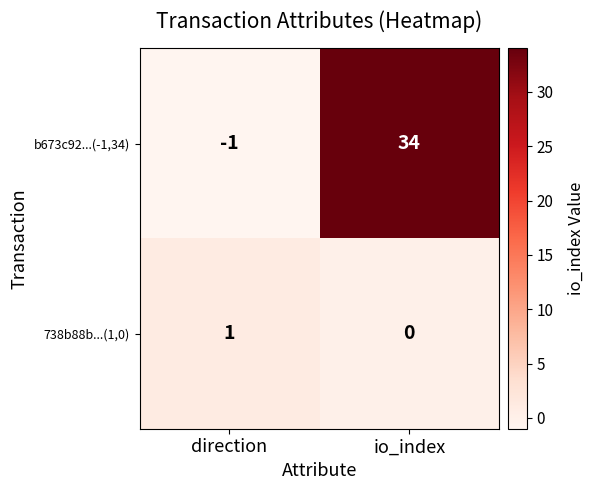

How many series are shown in this chart?

2